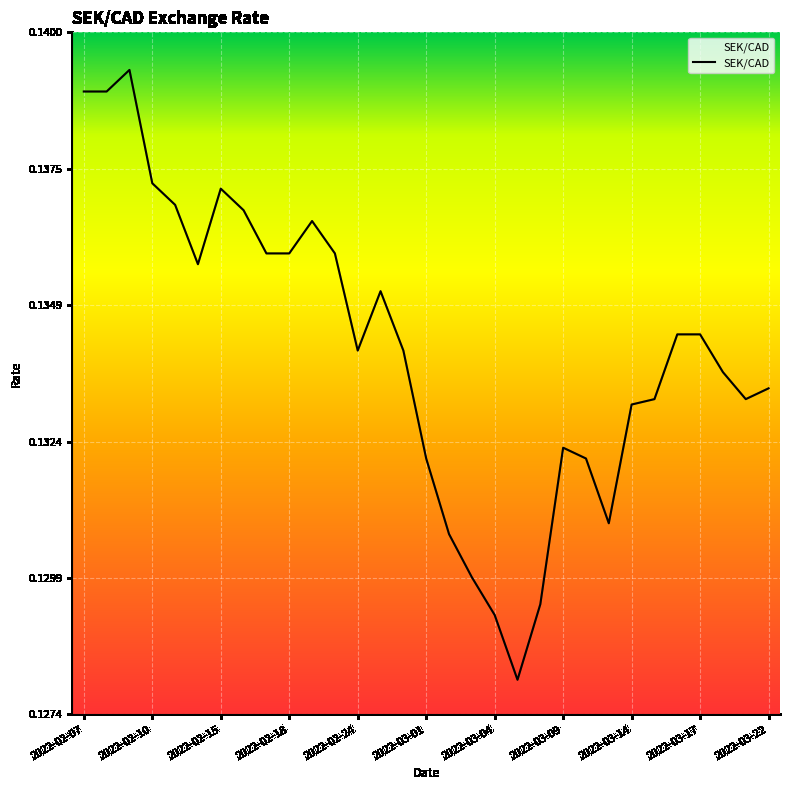

What is the maximum value shown in the chart?

0.1